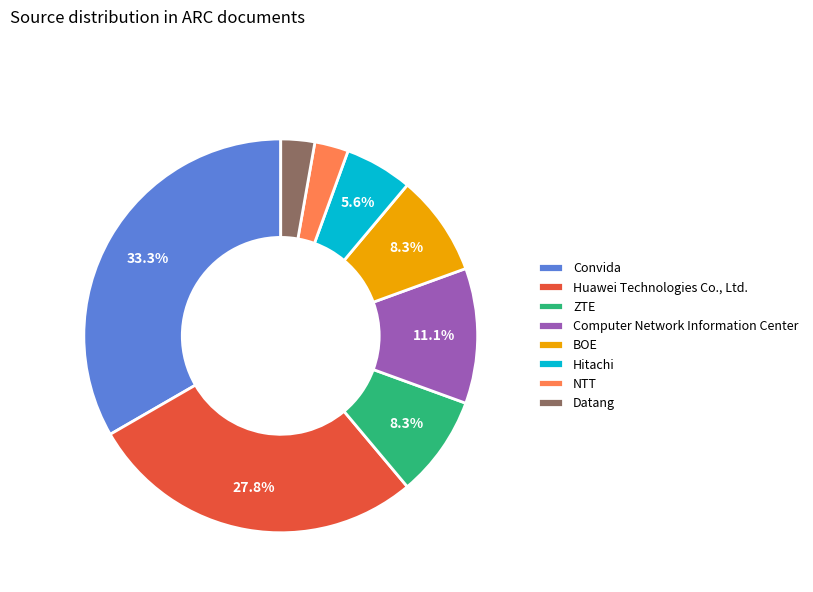

Which slice is the largest?

Convida